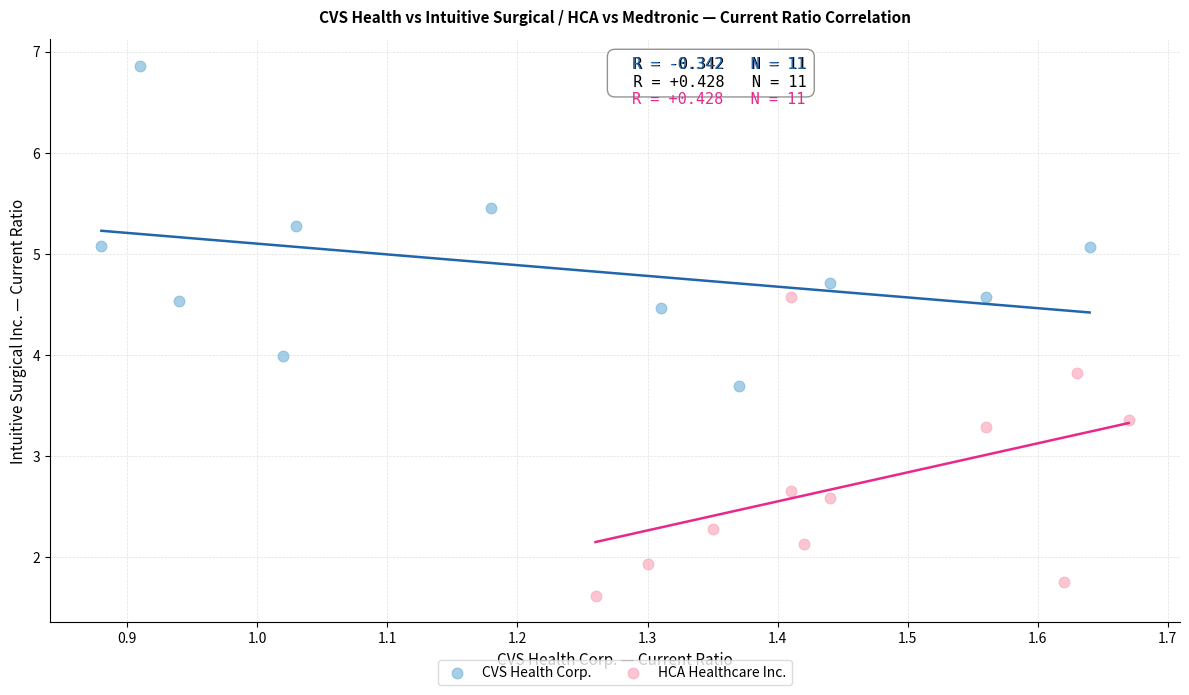

Which series contains the lowest Y value?

HCA Healthcare Inc.